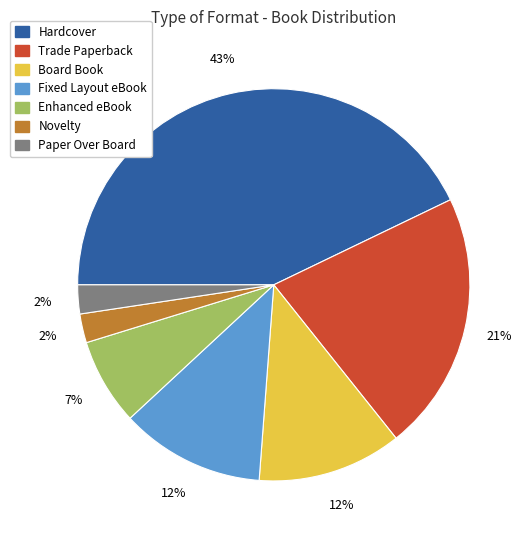

Approximately how many times larger is the value at Novelty compared to Fixed Layout eBook?

0.2